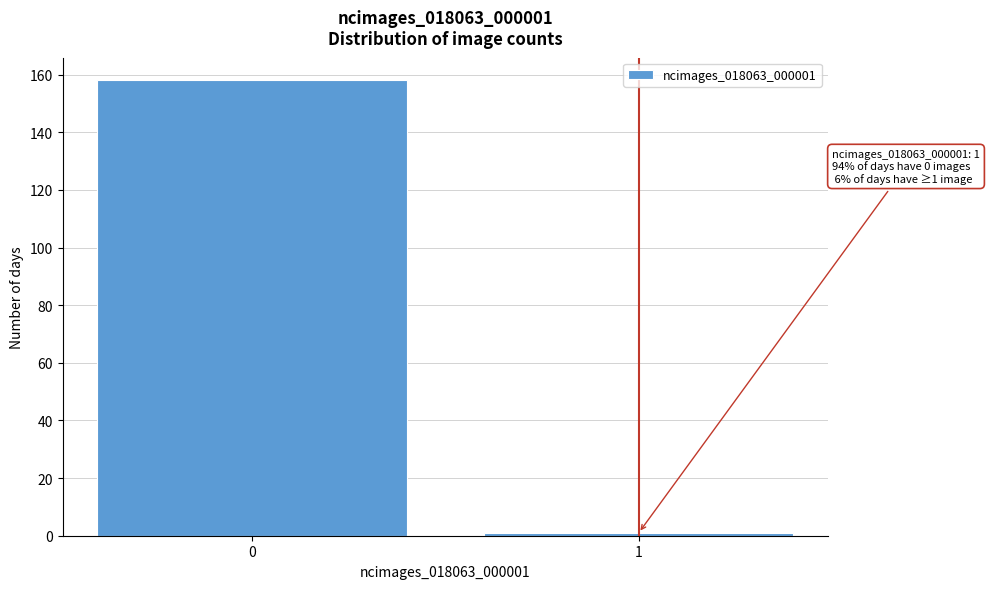

Reading right to left, extract all data points from this chart.

1	158